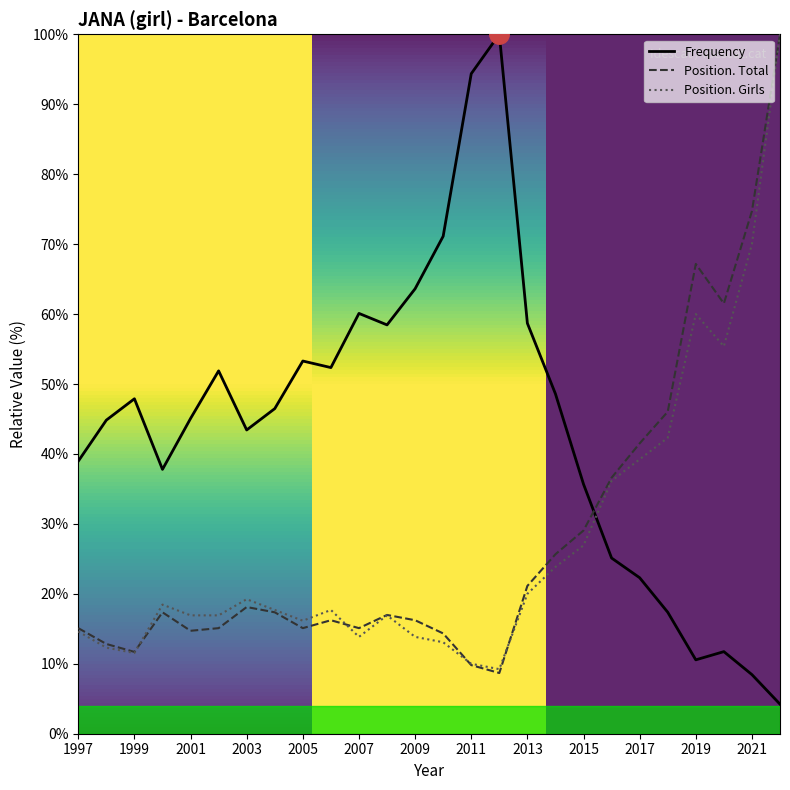

What is the greatest value displayed?

100.0